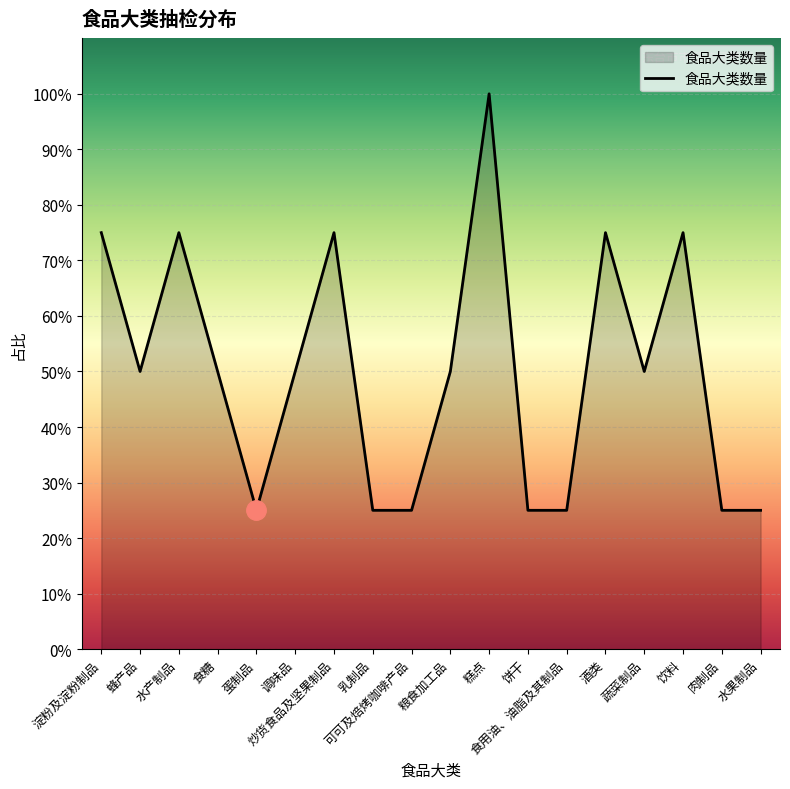

Count the number of categories in the chart.

18